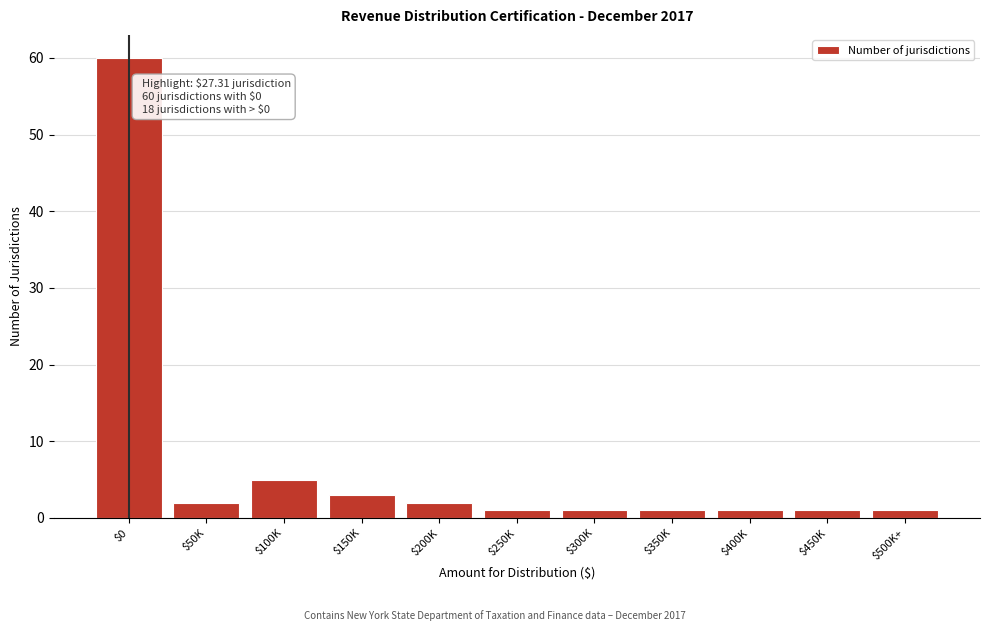

Reading right to left, list all the values displayed in this chart.

1	1	1	1	1	1	2	3	5	2	60